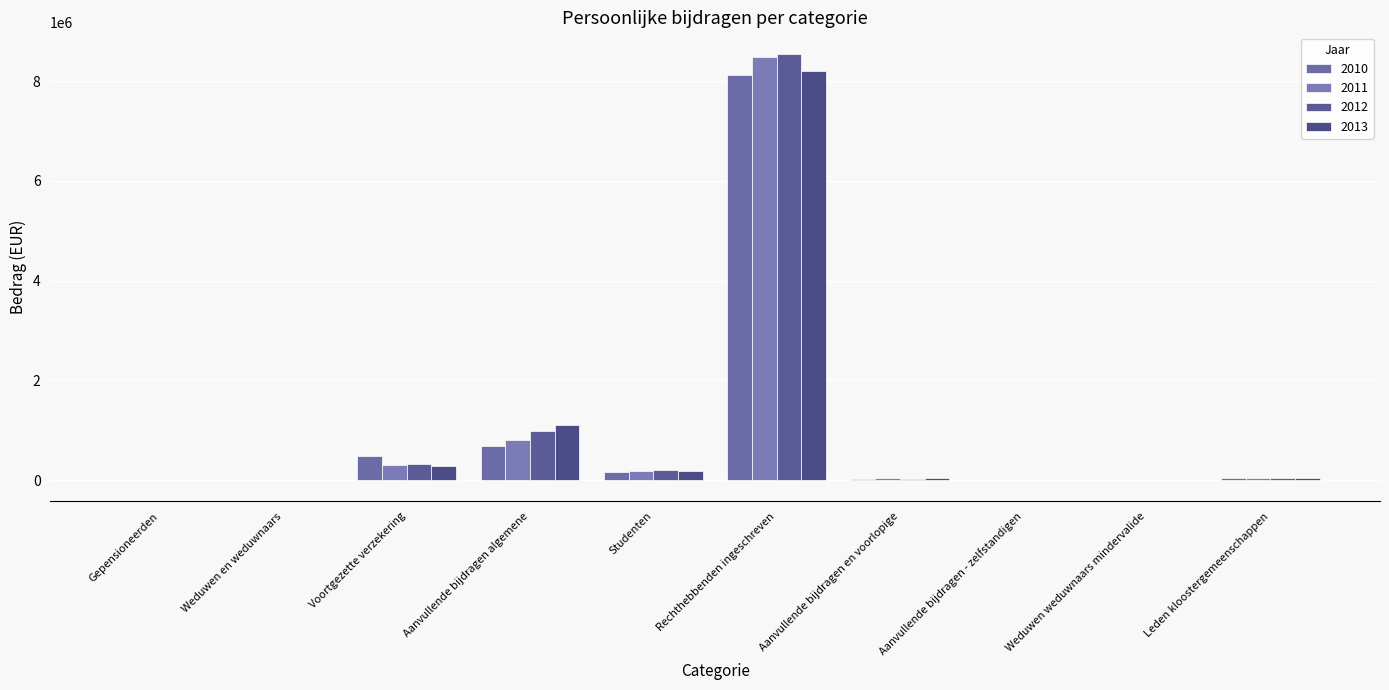

What is the value of the 2013 bar at the 3rd from the left?

291206.2